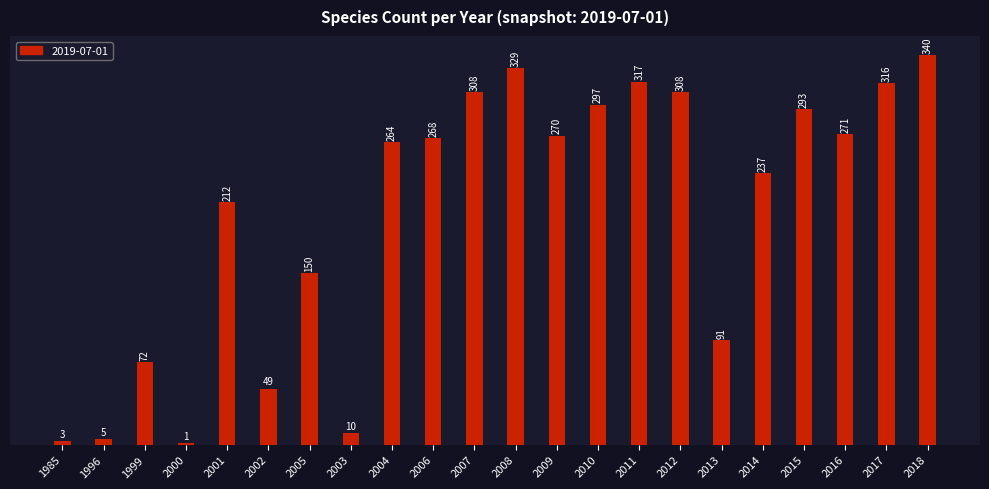

True or false: the data shows 114 at 2008.

False